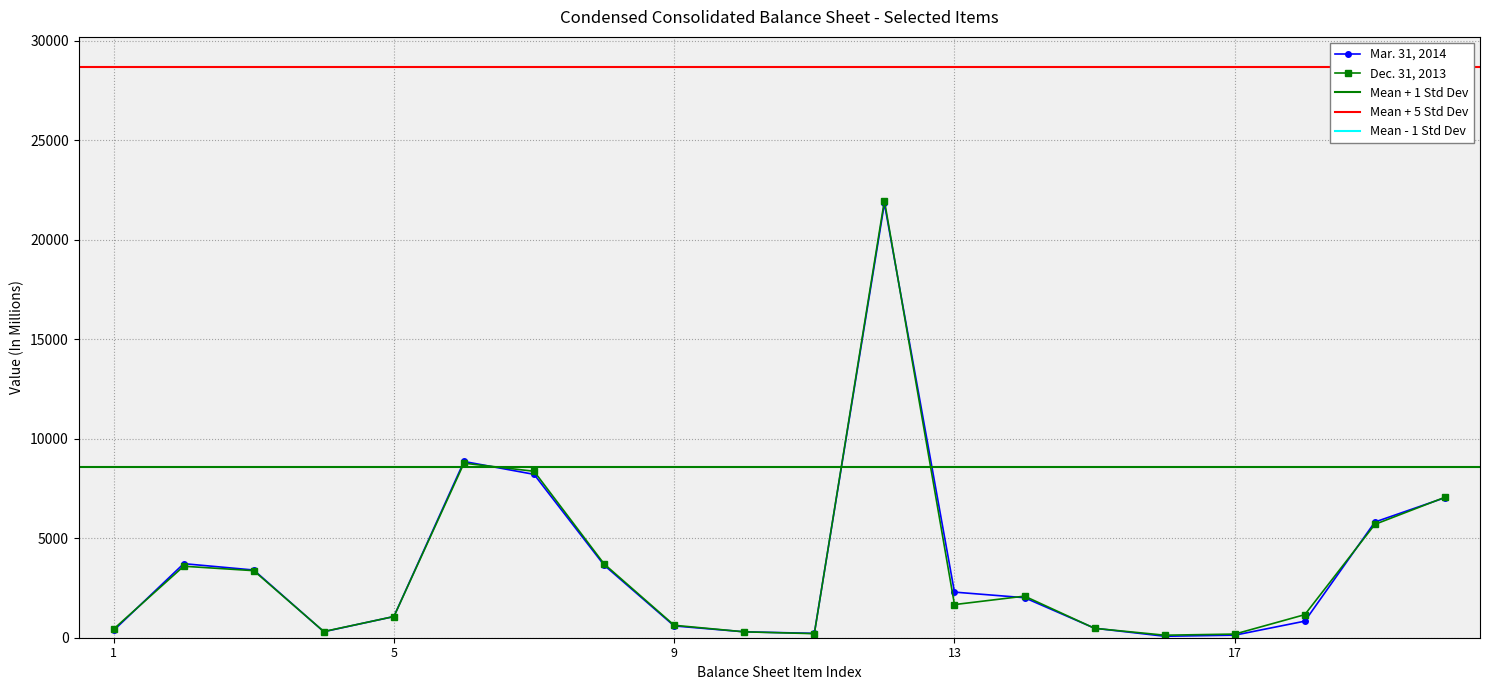

List the series in order of their overall mean, lowest first.

Dec. 31, 2013, Mar. 31, 2014